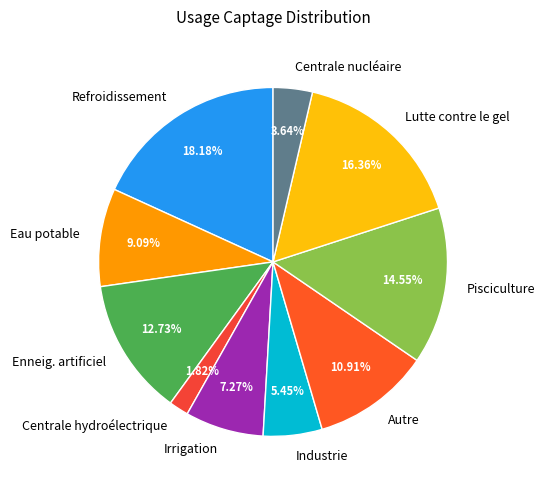

What is the ratio of the value at Industrie to the value at Refroidissement?

0.3